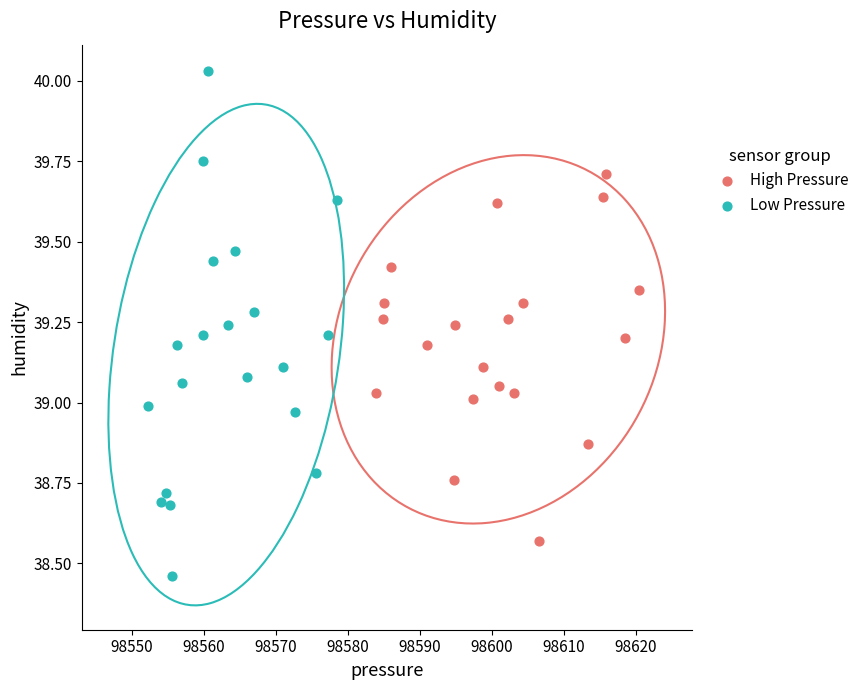

Which series reaches the maximum Y coordinate?

Low Pressure